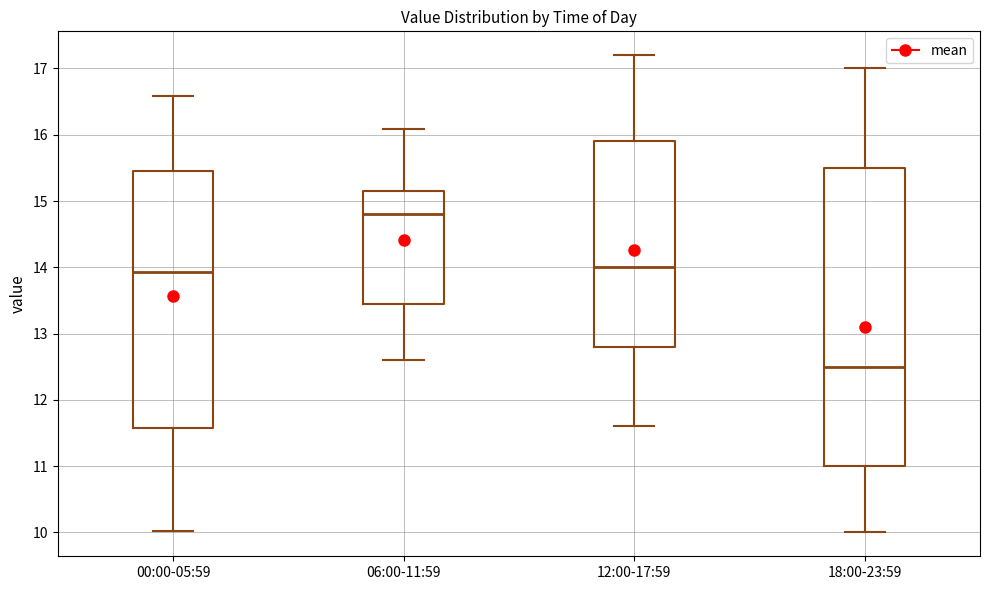

Reading left to right, transcribe this box plot: for each box, give where its median line is, the range the box spans, and where its two whiskers end, as read against the y-axis. The values are not printed on the chart, so give them approximately, as read against the axis.

00:00-05:59: median 13.9, box 11.6 to 15.5, whiskers 10.0 to 16.6
06:00-11:59: median 14.8, box 13.5 to 15.2, whiskers 12.6 to 16.1
12:00-17:59: median 14.0, box 12.8 to 15.9, whiskers 11.6 to 17.2
18:00-23:59: median 12.5, box 11.0 to 15.5, whiskers 10.0 to 17.0